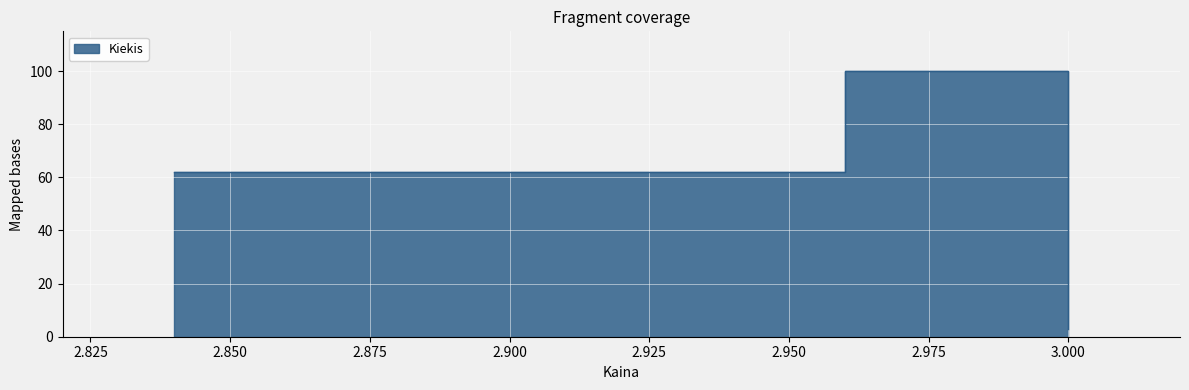

How many lines are shown in the chart?

1